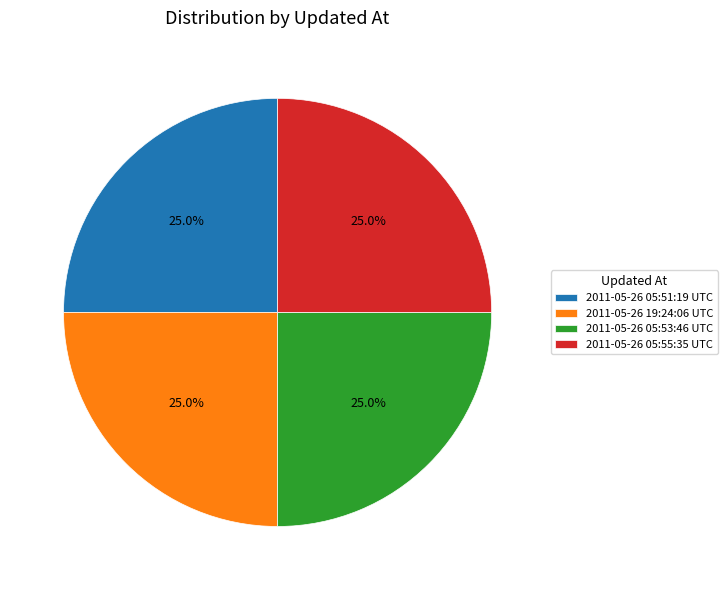

Count the number of slices in the pie.

4